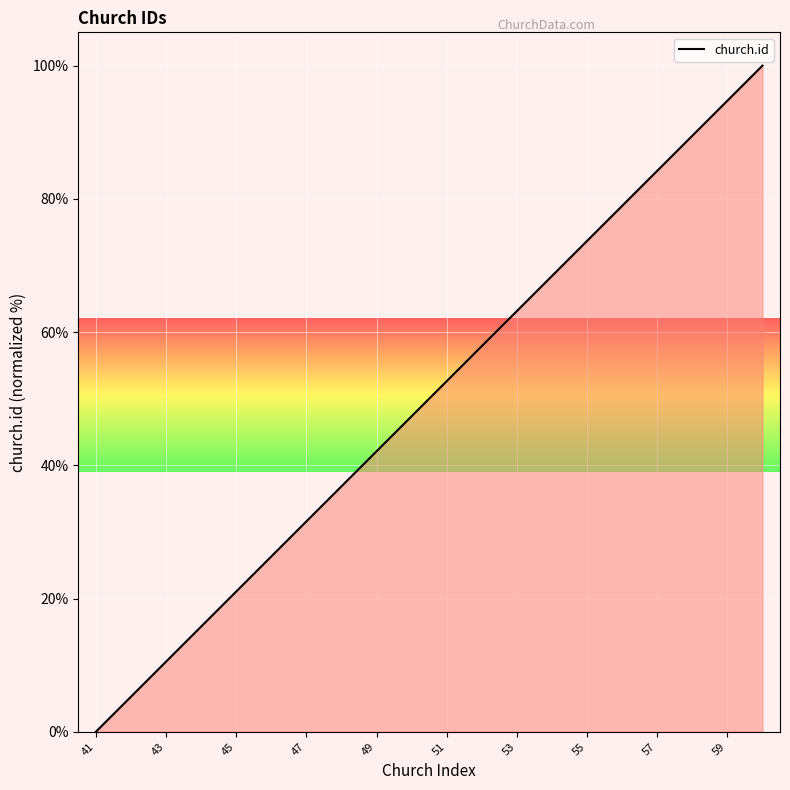

Does the chart display data point markers on the line(s)?

No